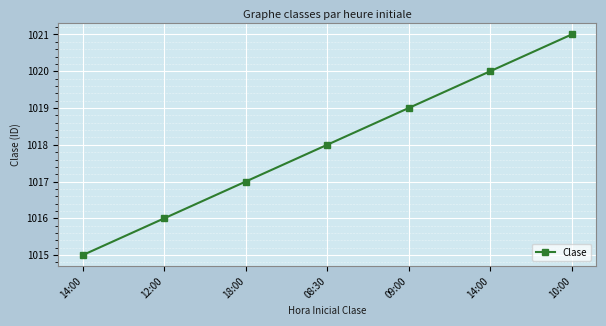

How many lines are shown in the chart?

1